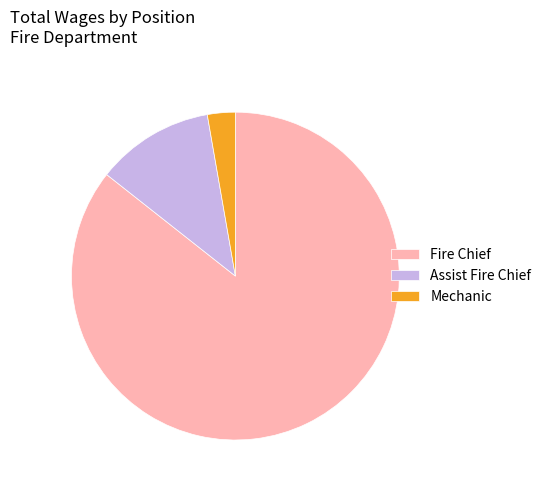

What is the smallest slice in the pie chart?

Mechanic